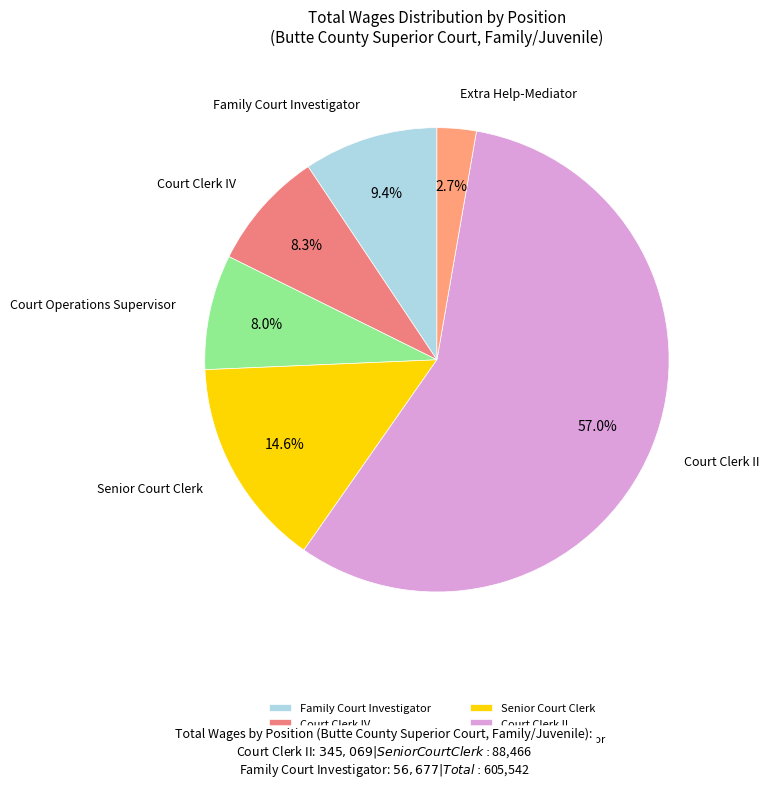

What is the smallest slice in the pie chart?

Extra Help-Mediator